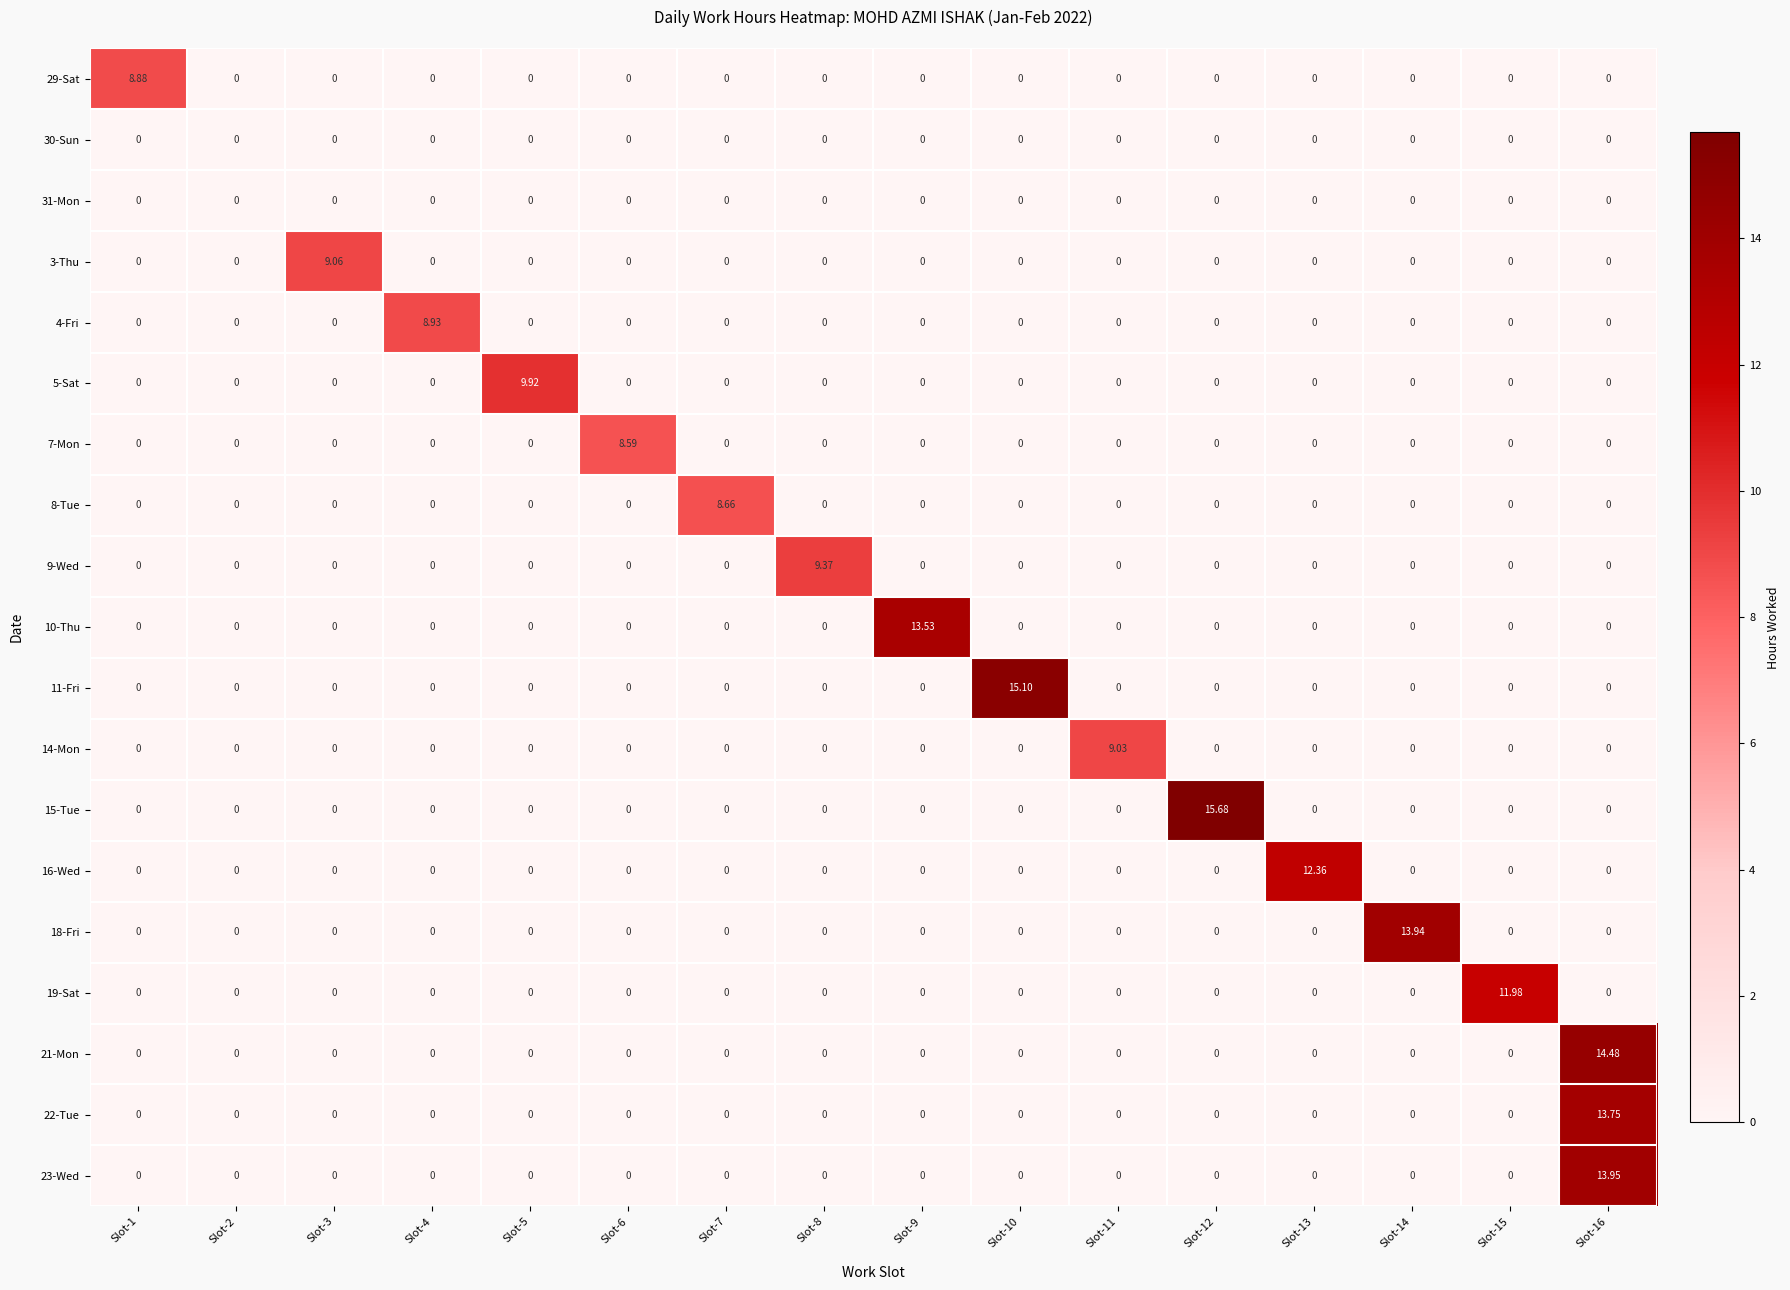

Which series changed the most between Slot-8 and Slot-11?

9-Wed